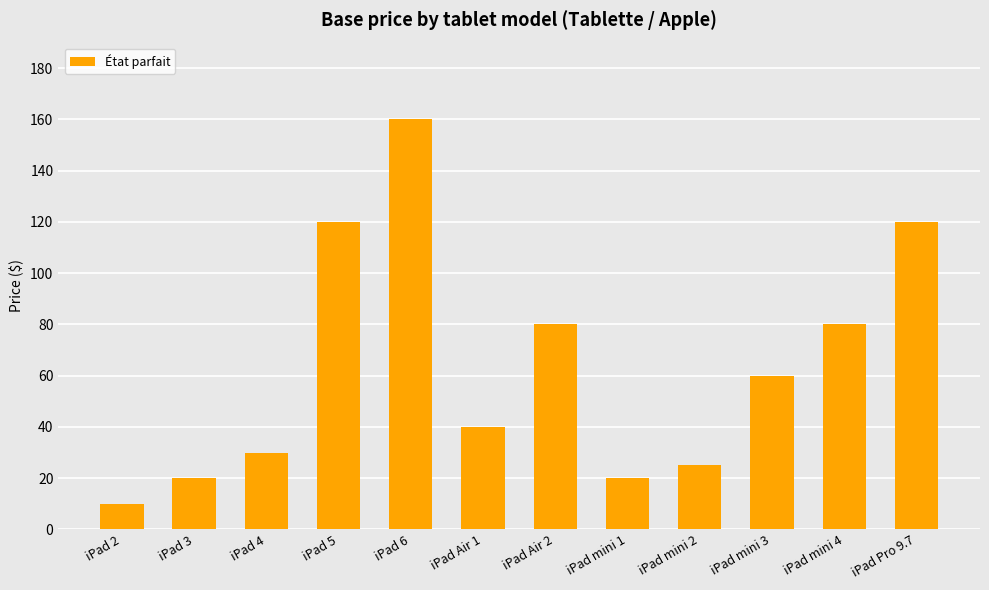

What is the change in value from iPad Air 1 to iPad Air 2?

+40